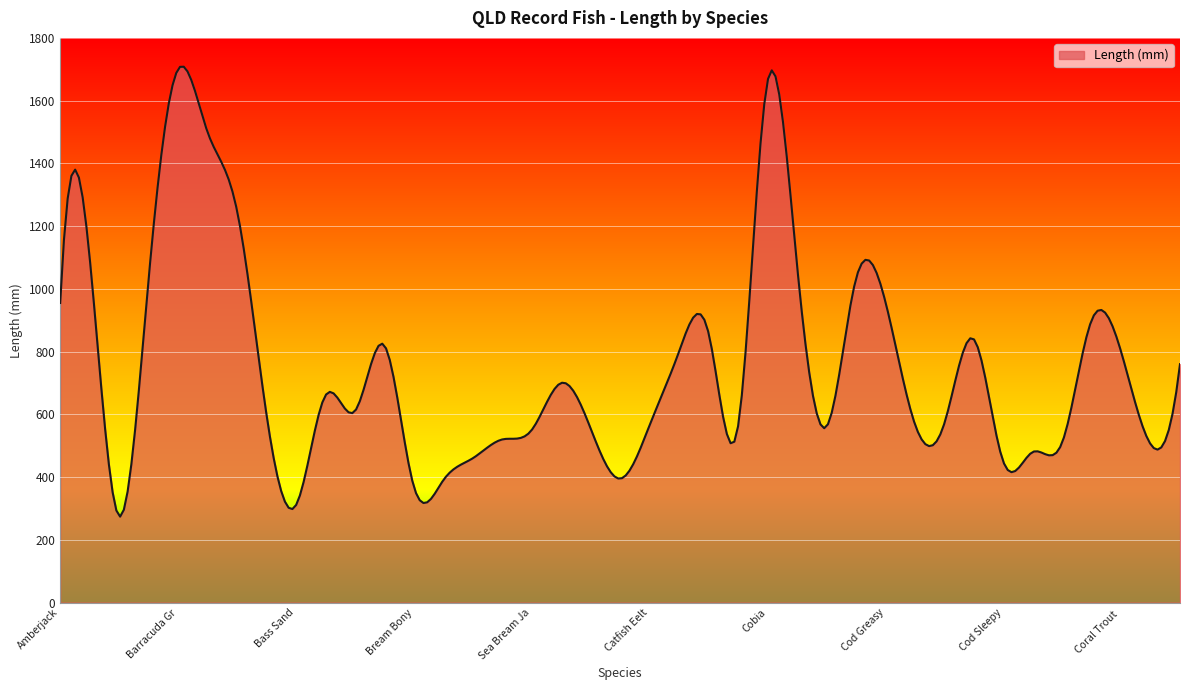

What is the difference between the maximum and minimum values?

1434.1